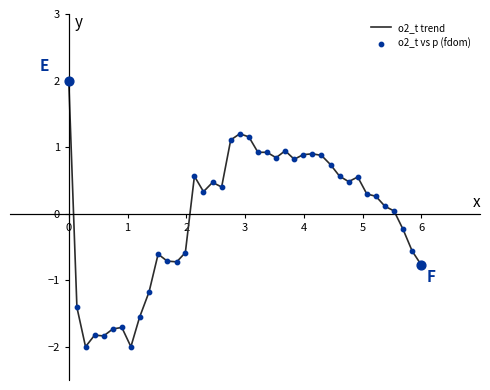

What is the smallest value displayed?

-2.0